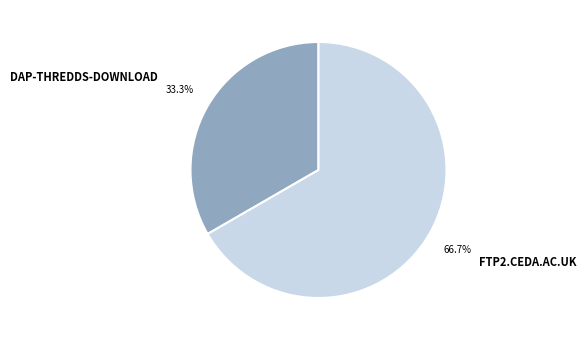

To the nearest percent, what is the difference between the largest and smallest slice percentages?

33%